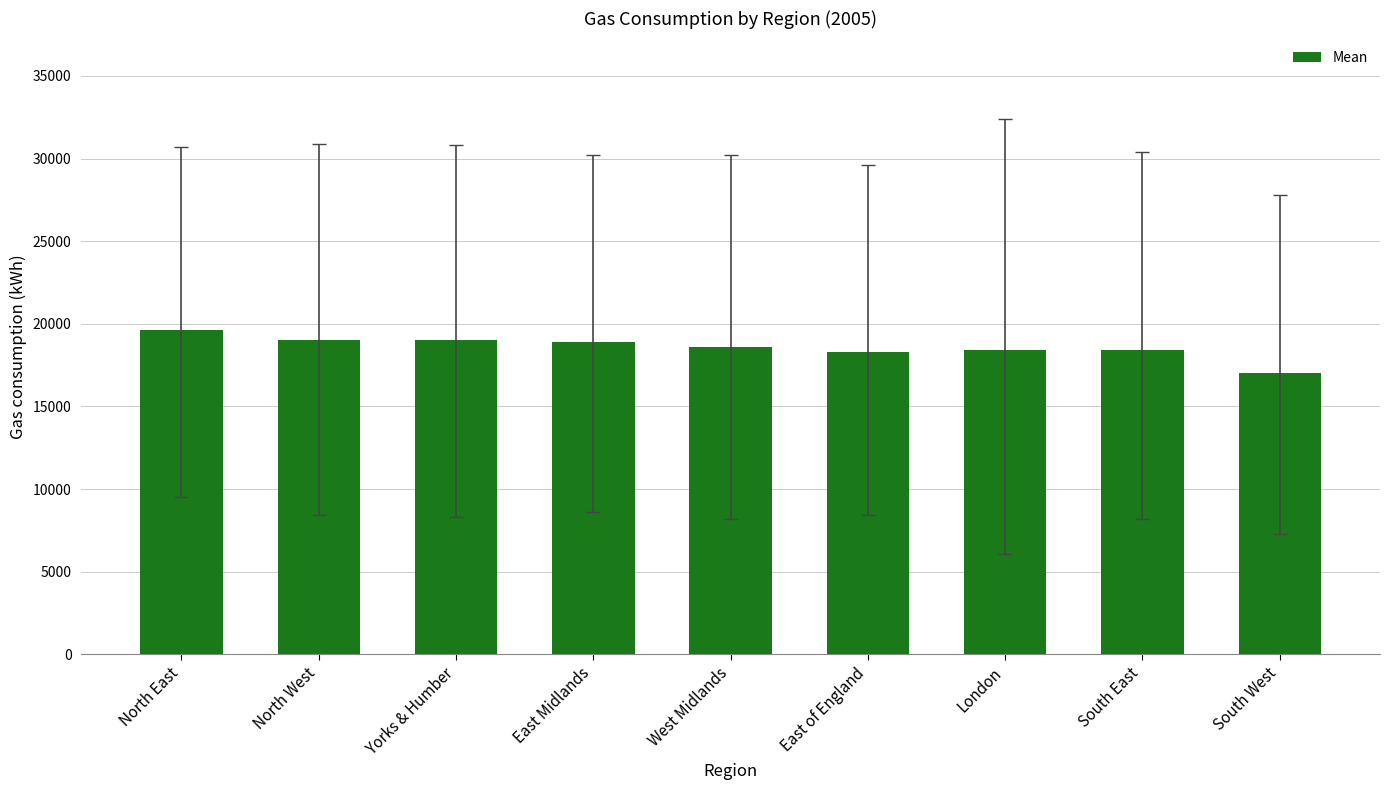

What is the smallest value displayed?

17000